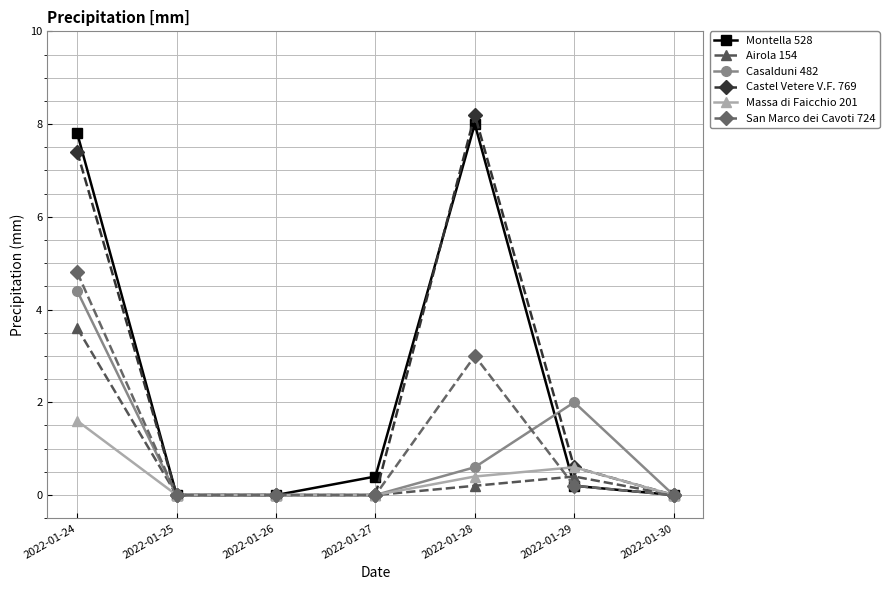

At which category does the chart reach its peak across all series?

2022-01-28